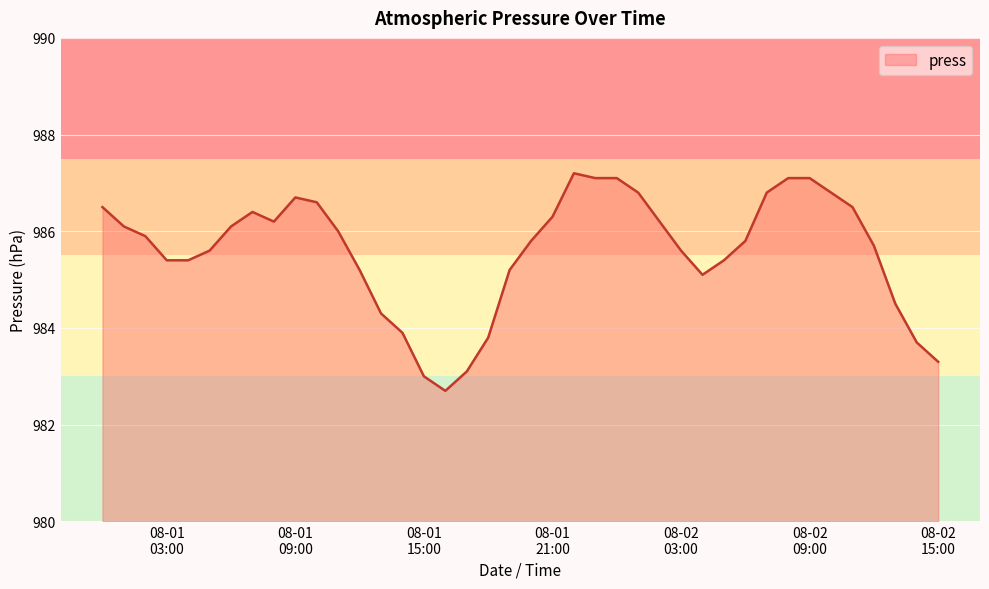

What is the difference between the maximum and minimum values?

4.5